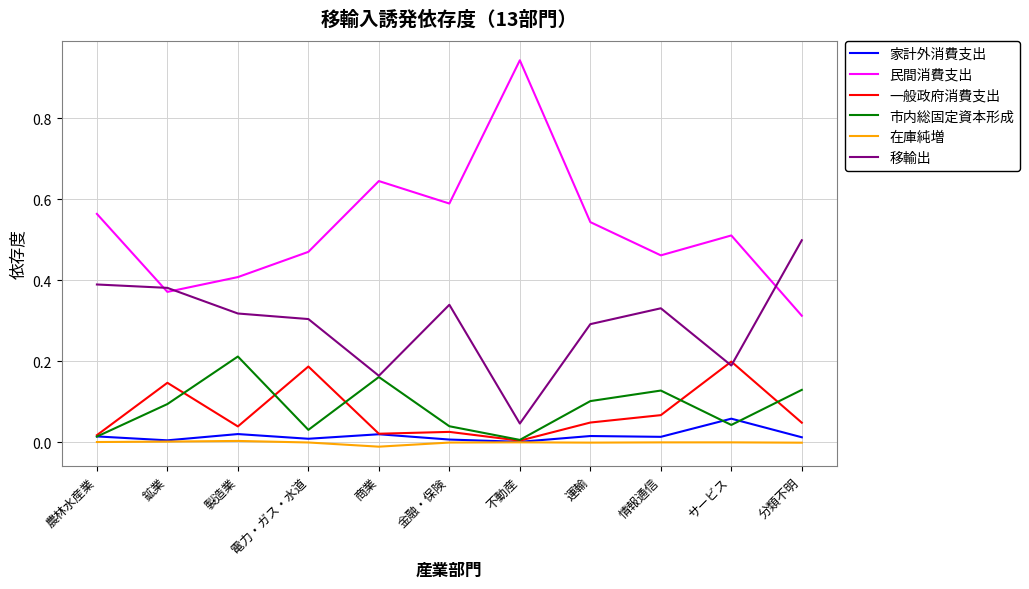

What position from the right is 不動産?

5